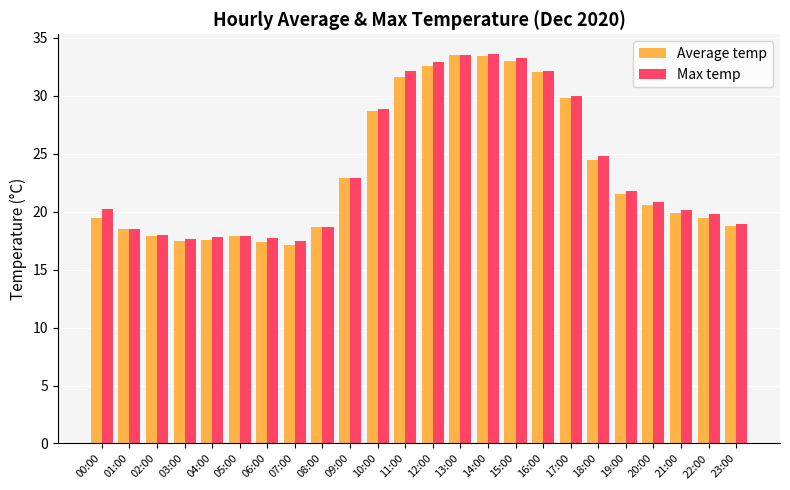

Is the value of Average temp at 13:00 greater than the value of Max temp at 19:00?

Yes